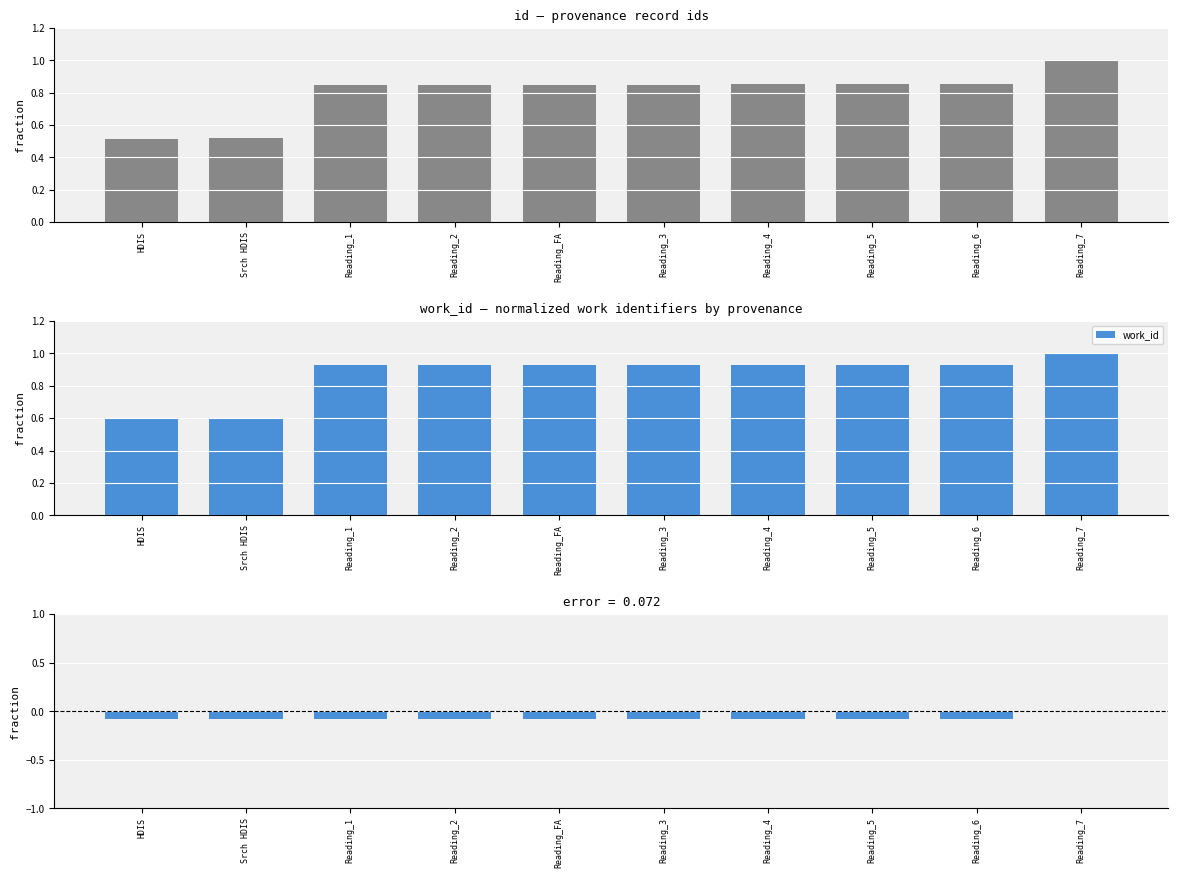

Is the value of work_id at Reading_6 greater than the value of id - work_id (normalized diff) at Reading_1?

Yes